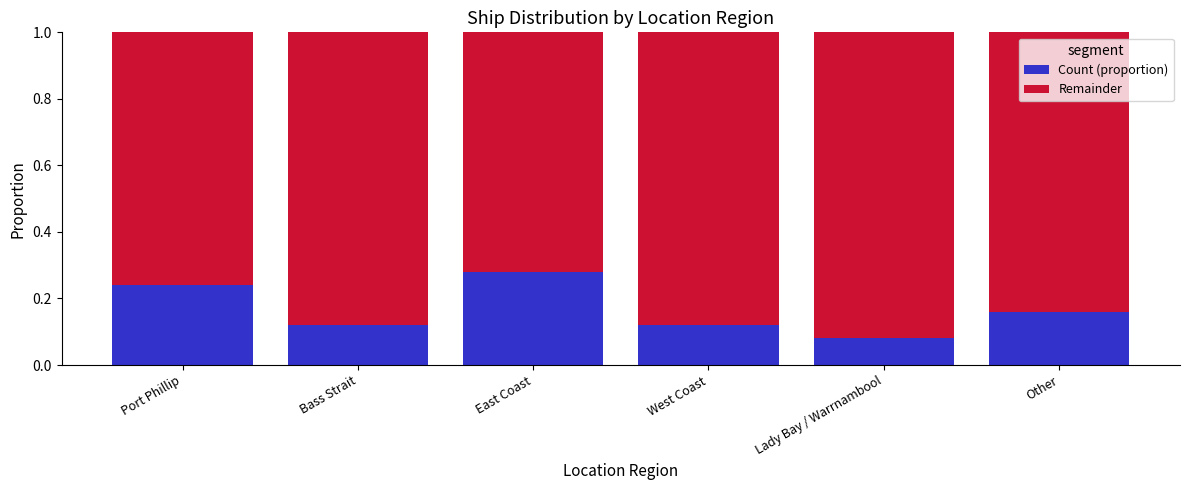

Which category has the highest value in the Count (proportion) series?

East Coast